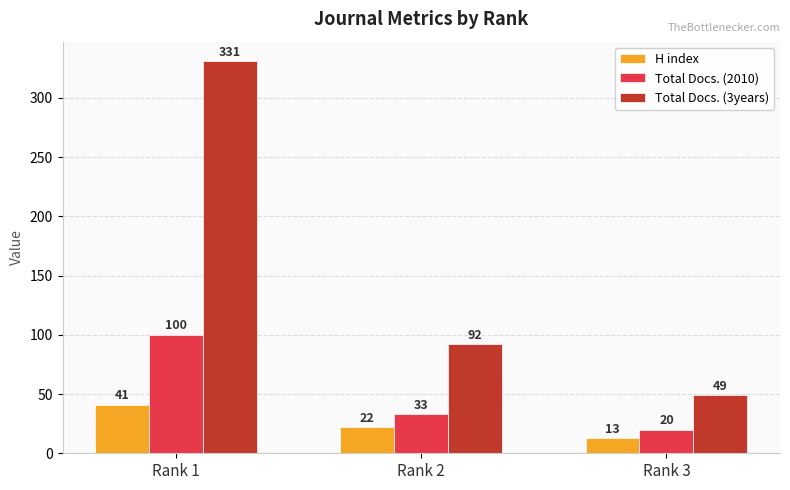

At which category is the sum across all series the highest?

Rank 1